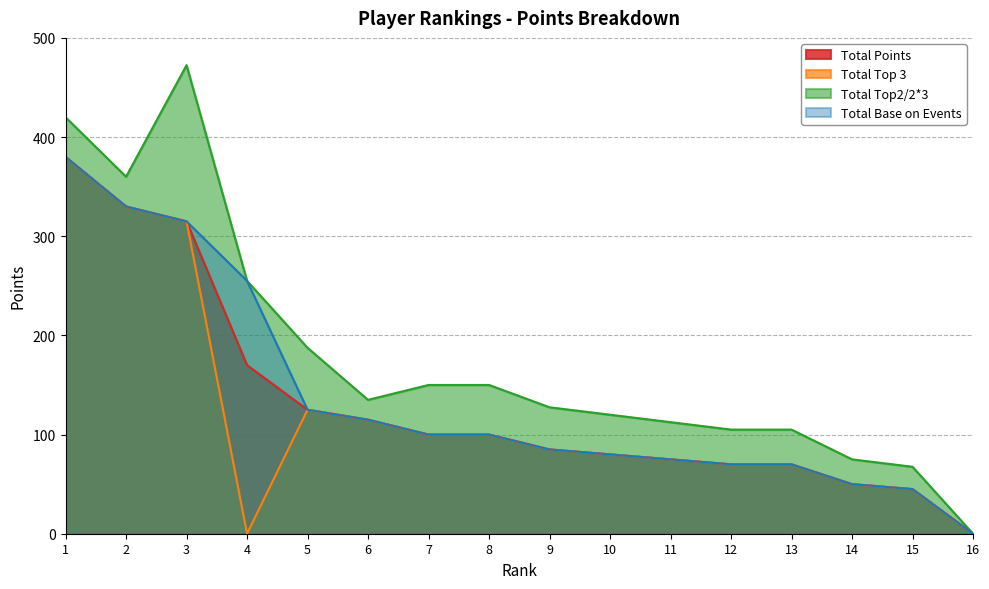

What is the spread (max minus min) of values at 5?

62.5